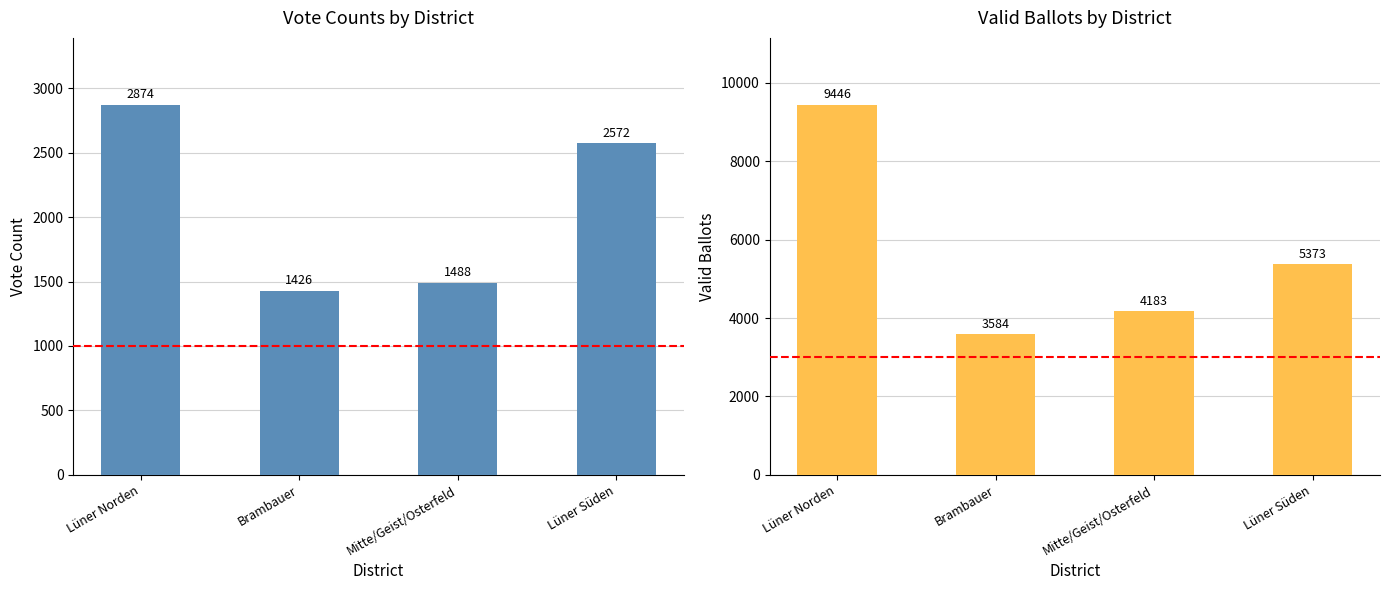

The value of Valid Ballots at Brambauer is 3584. True or false?

True